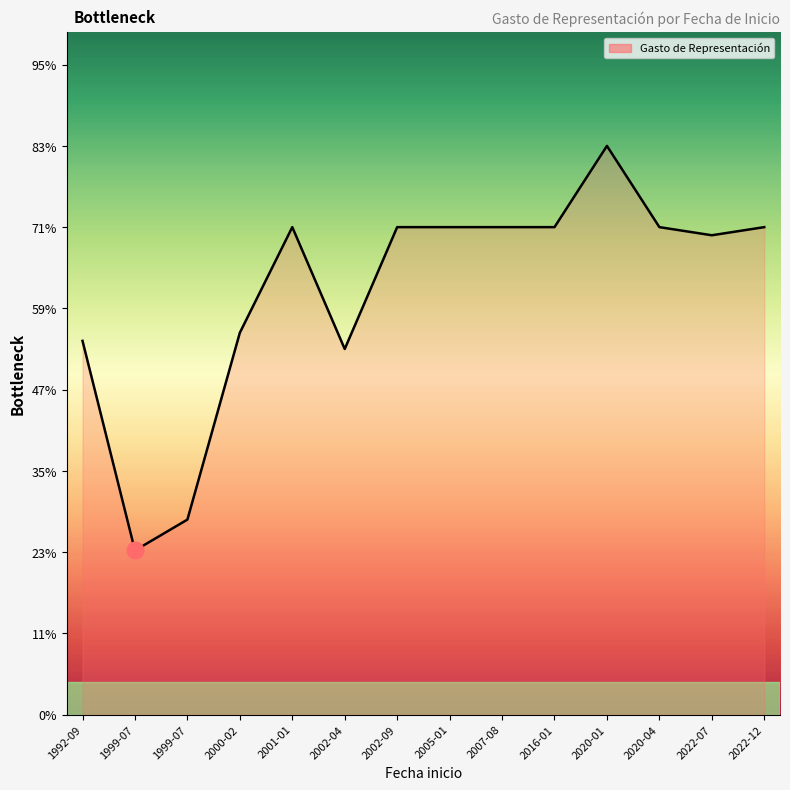

Does the chart have visible grid lines?

No